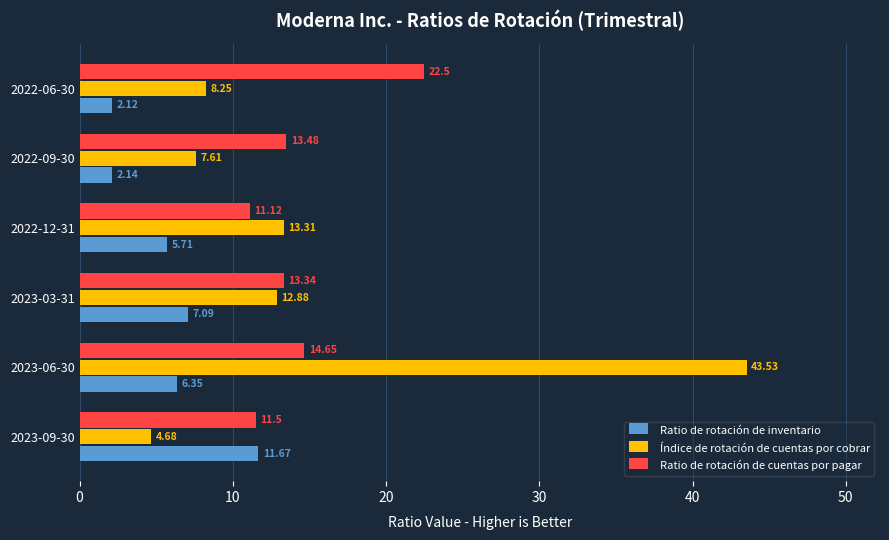

Rank the series at 2022-09-30 from highest to lowest value.

Ratio de rotación de cuentas por pagar, Índice de rotación de cuentas por cobrar, Ratio de rotación de inventario